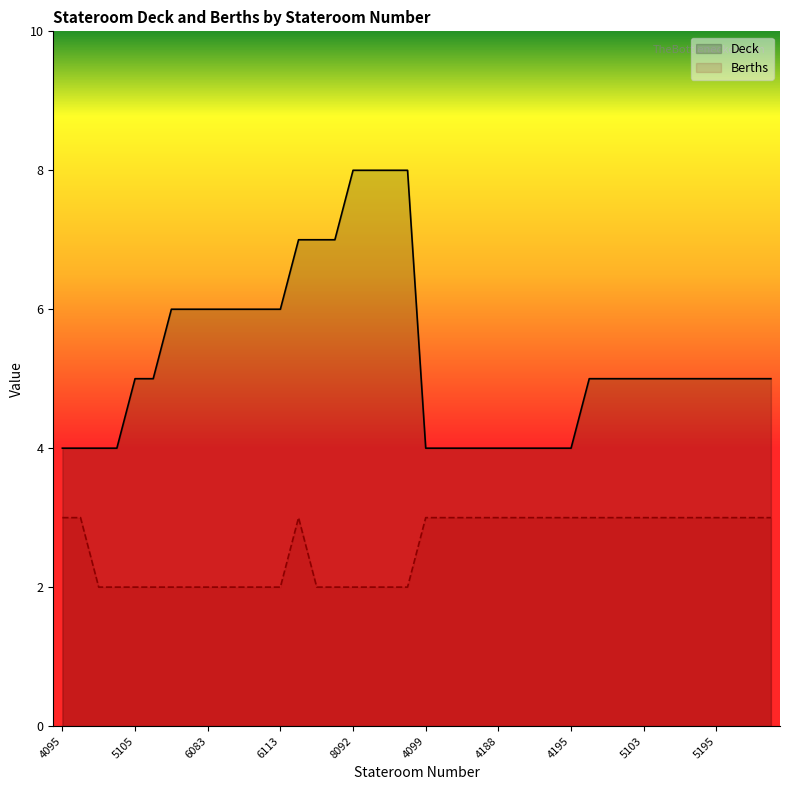

What are all the series names shown in the legend?

Deck, Berths